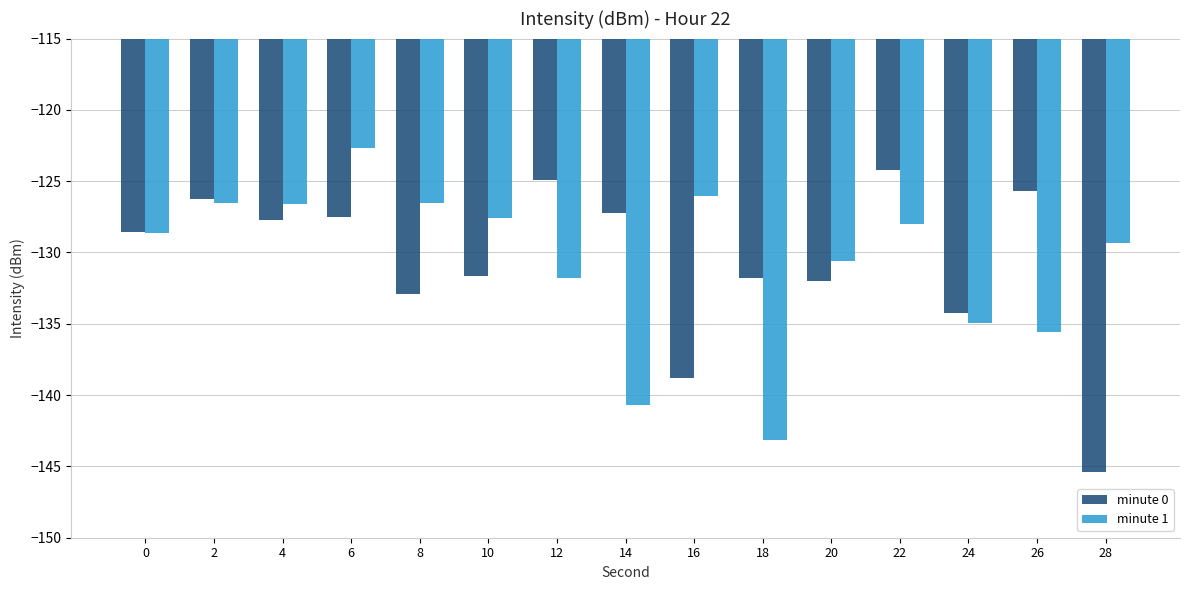

What is the difference between the maximum and second lowest values in the minute 0 series?

14.6